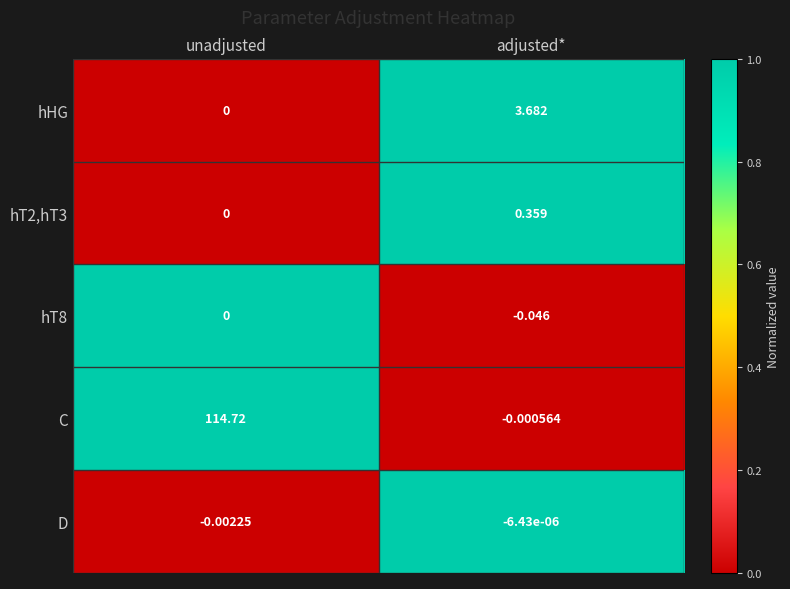

At which label does hT8 reach its minimum?

adjusted*